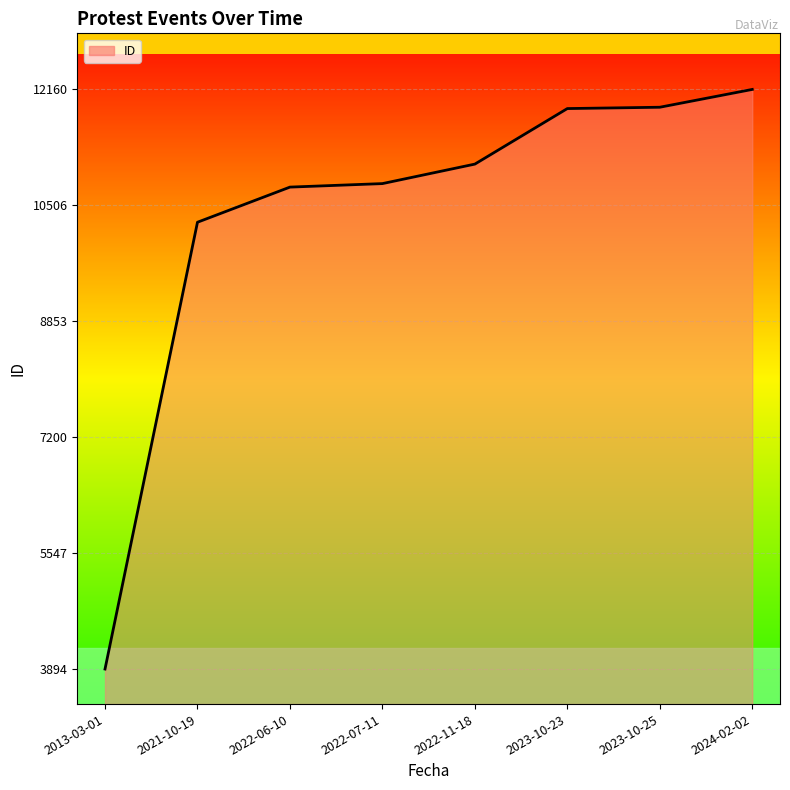

What is the ratio of the value at 2022-06-10 to the value at 2024-02-02?

0.9